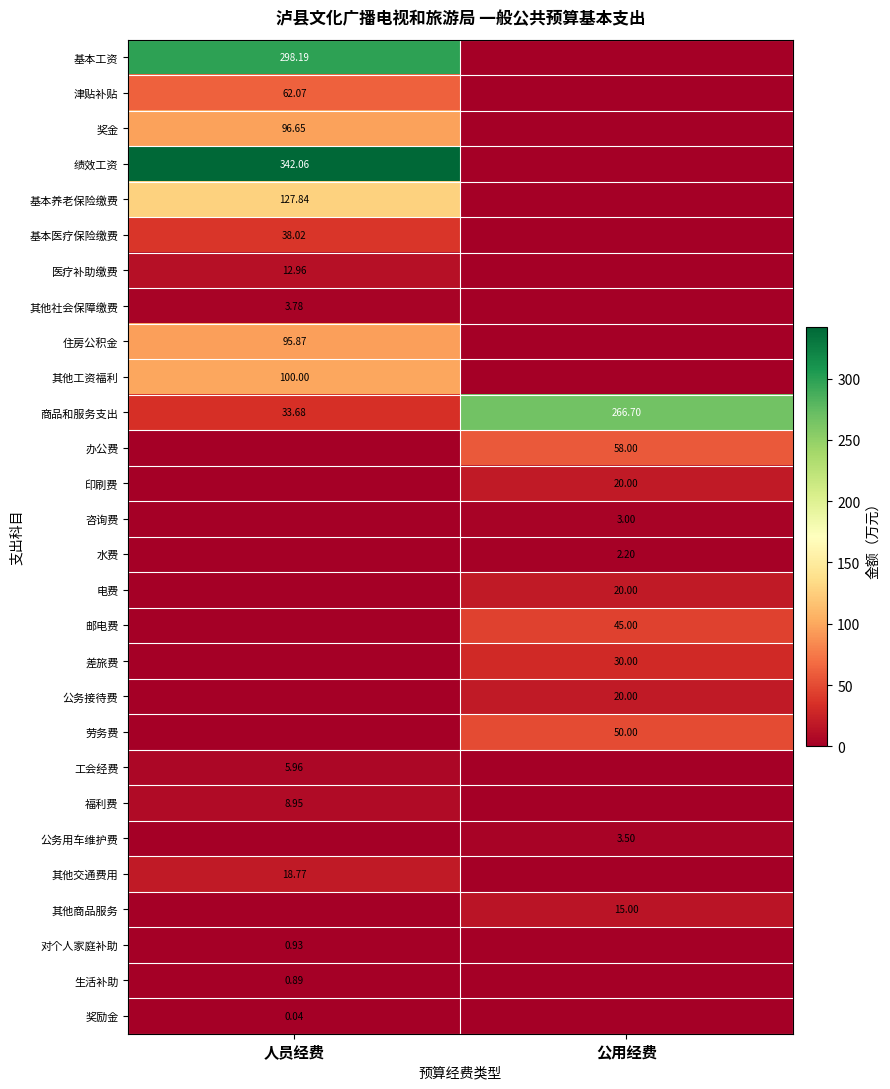

What is the total value across all series at 公用经费?

533.4